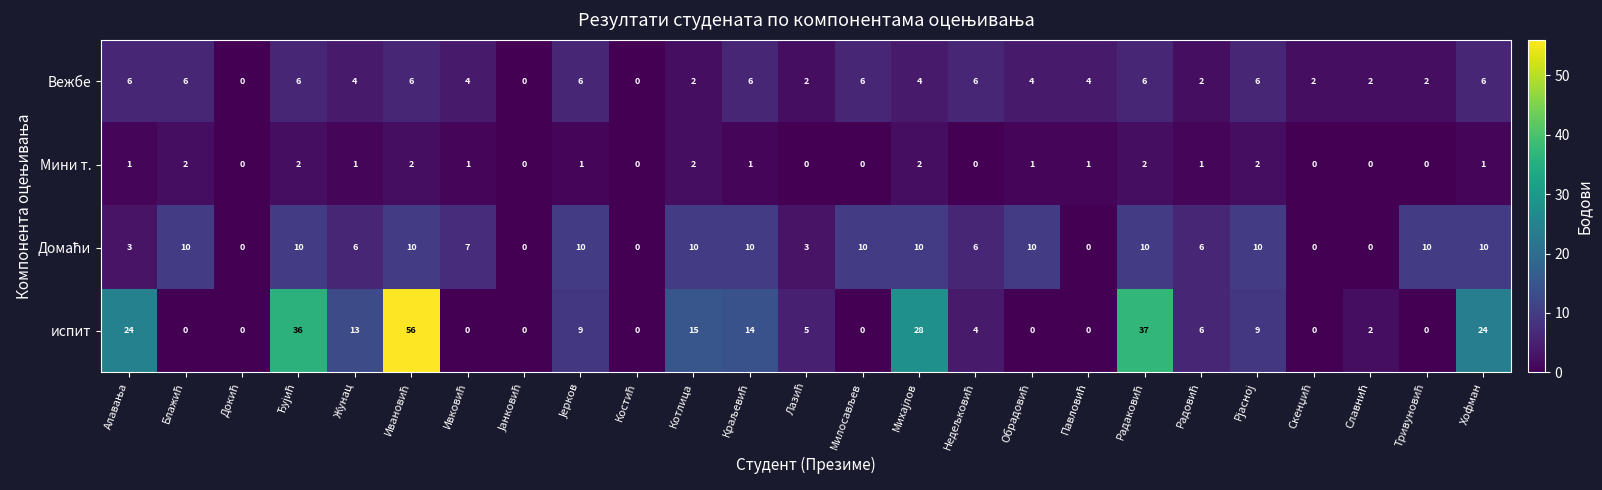

What is the average value of the испит series?

11